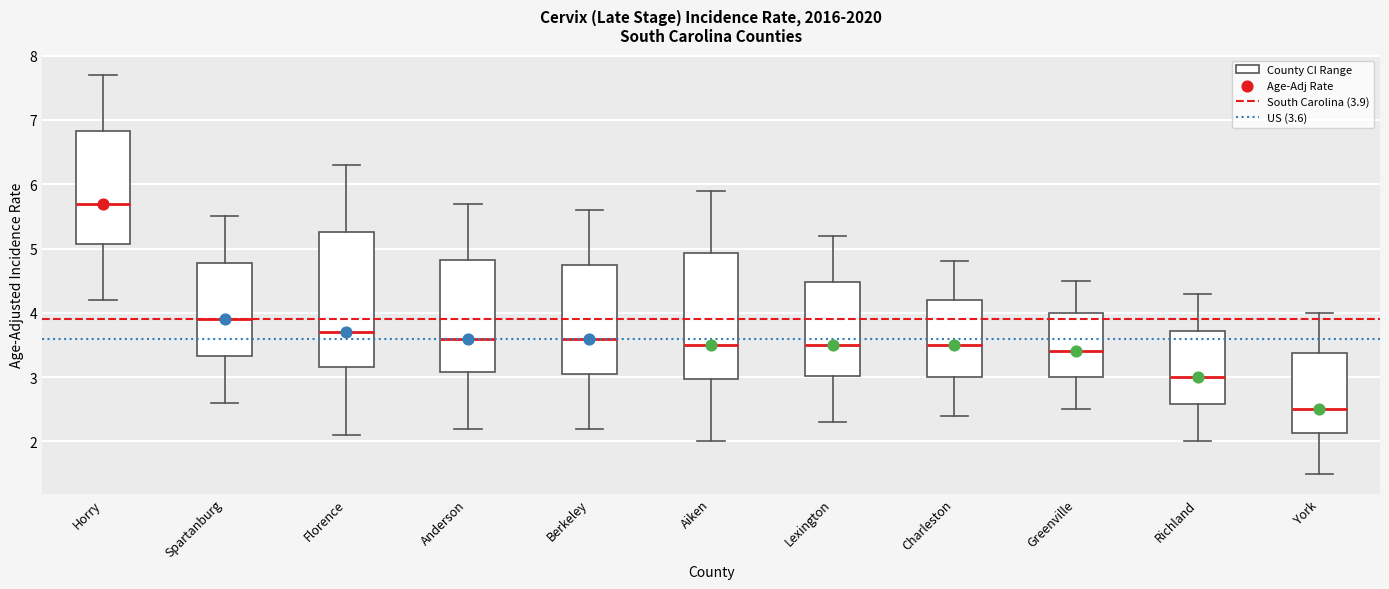

Reading left to right, transcribe this box plot: for each box, give where its median line is, the range the box spans, and where its two whiskers end, as read against the y-axis. The values are not printed on the chart, so give them approximately, as read against the axis.

Horry: median 5.7, box 5.1 to 6.8, whiskers 4.2 to 7.7
Spartanburg: median 3.9, box 3.3 to 4.8, whiskers 2.6 to 5.5
Florence: median 3.7, box 3.2 to 5.3, whiskers 2.1 to 6.3
Anderson: median 3.6, box 3.1 to 4.8, whiskers 2.2 to 5.7
Berkeley: median 3.6, box 3.1 to 4.8, whiskers 2.2 to 5.6
Aiken: median 3.5, box 3.0 to 4.9, whiskers 2.0 to 5.9
Lexington: median 3.5, box 3.0 to 4.5, whiskers 2.3 to 5.2
Charleston: median 3.5, box 3.0 to 4.2, whiskers 2.4 to 4.8
Greenville: median 3.4, box 3.0 to 4.0, whiskers 2.5 to 4.5
Richland: median 3.0, box 2.6 to 3.7, whiskers 2.0 to 4.3
York: median 2.5, box 2.1 to 3.4, whiskers 1.5 to 4.0